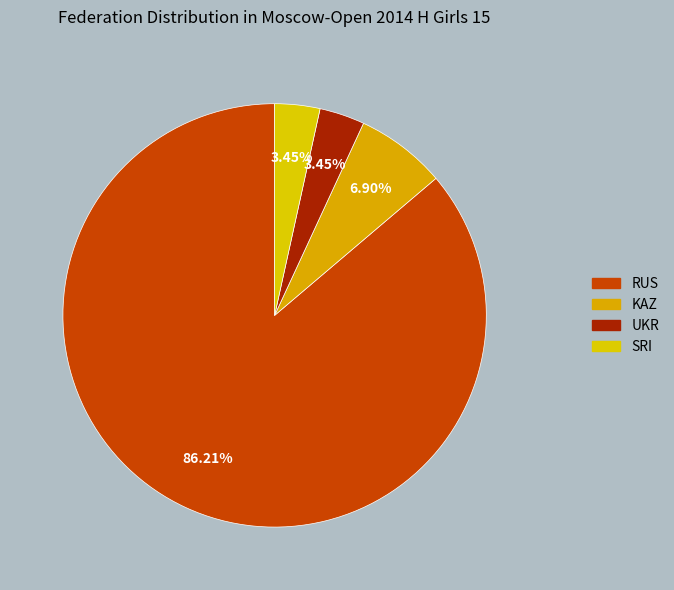

True or false: UKR accounts for 3% of the total.

True